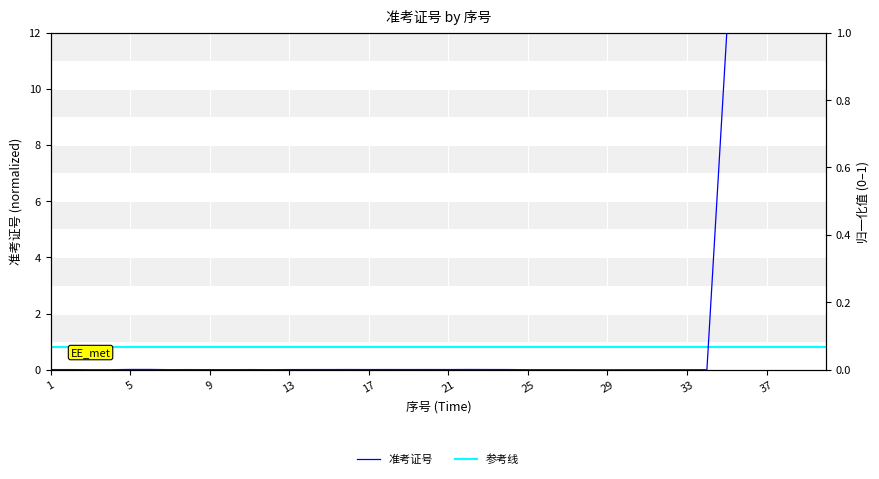

What is the sum of all 参考线 values?

32.0